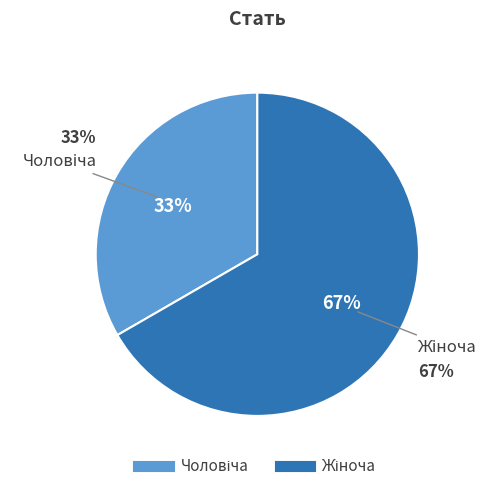

Count the number of slices in the pie.

2